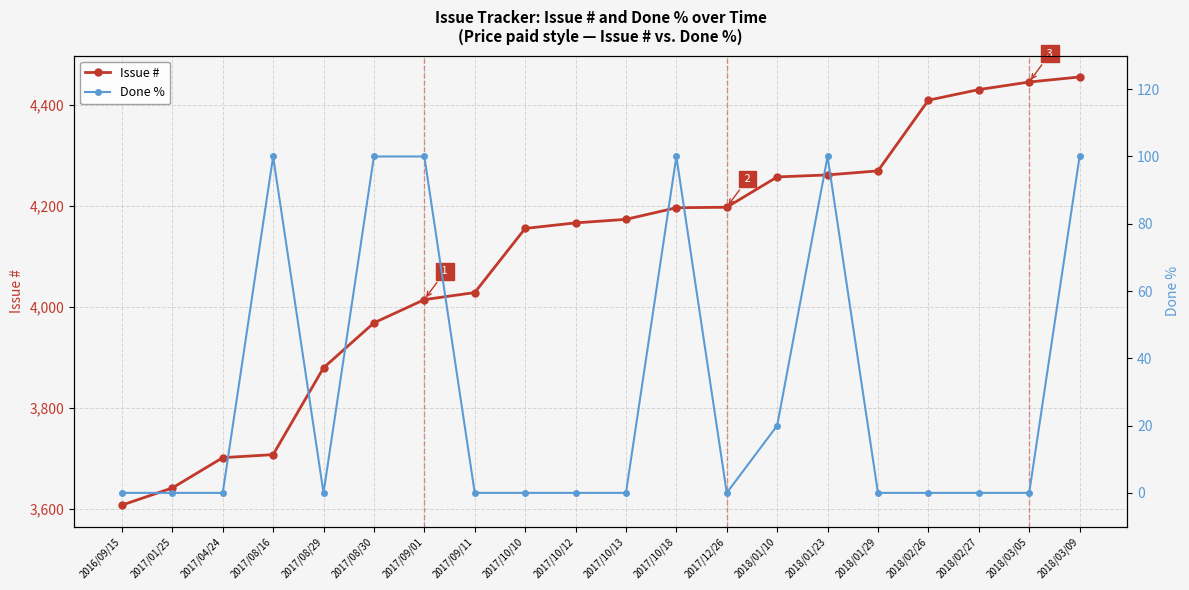

Reading right to left, transcribe all the data shown in this chart.

Issue #: 2018/03/09=4456	2018/03/05=4446	2018/02/27=4431	2018/02/26=4410	2018/01/29=4270	2018/01/23=4262	2018/01/10=4258	2017/12/26=4198	2017/10/18=4197	2017/10/13=4174	2017/10/12=4167	2017/10/10=4156	2017/09/11=4029	2017/09/01=4015	2017/08/30=3969	2017/08/29=3880	2017/08/16=3708	2017/04/24=3702	2017/01/25=3642	2016/09/15=3608
Done %: 2018/03/09=100	2018/03/05=0	2018/02/27=0	2018/02/26=0	2018/01/29=0	2018/01/23=100	2018/01/10=20	2017/12/26=0	2017/10/18=100	2017/10/13=0	2017/10/12=0	2017/10/10=0	2017/09/11=0	2017/09/01=100	2017/08/30=100	2017/08/29=0	2017/08/16=100	2017/04/24=0	2017/01/25=0	2016/09/15=0